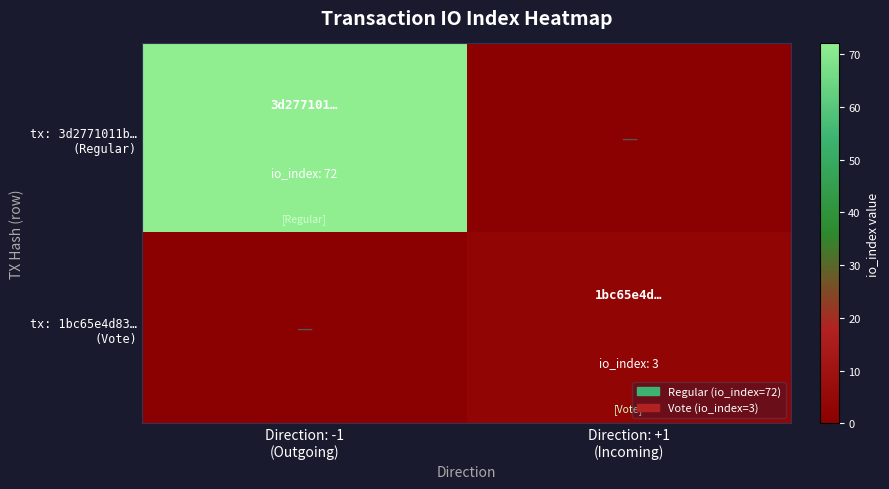

At which category does the chart reach its peak across all series?

Direction: -1
(Outgoing)